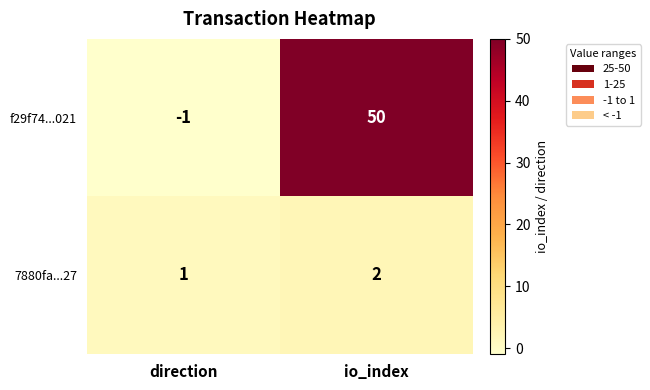

Where is f29f74...021 nearest to the value 24?

direction